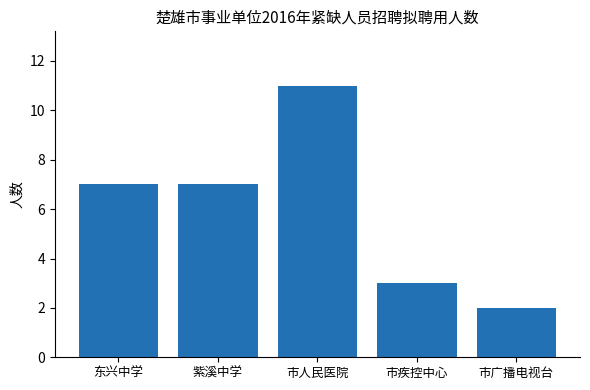

What is the maximum value shown in the chart?

11